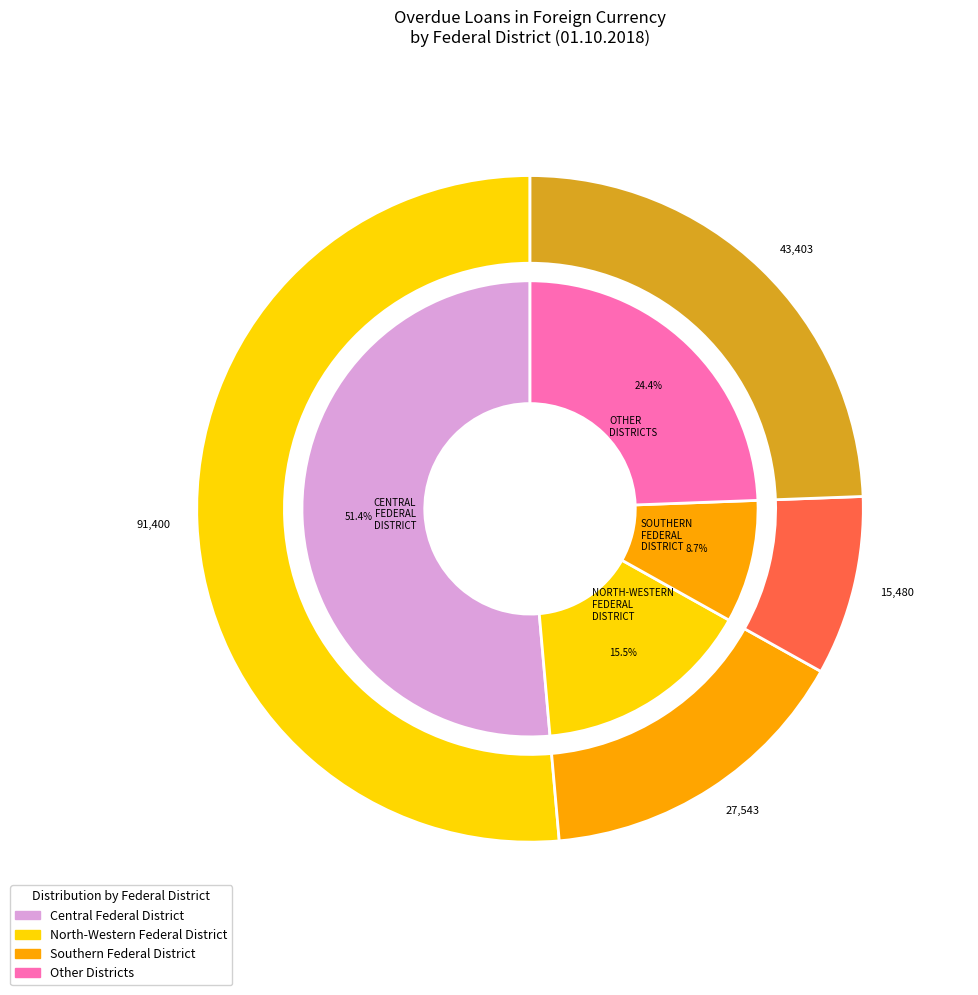

Count the number of slices in the pie.

8